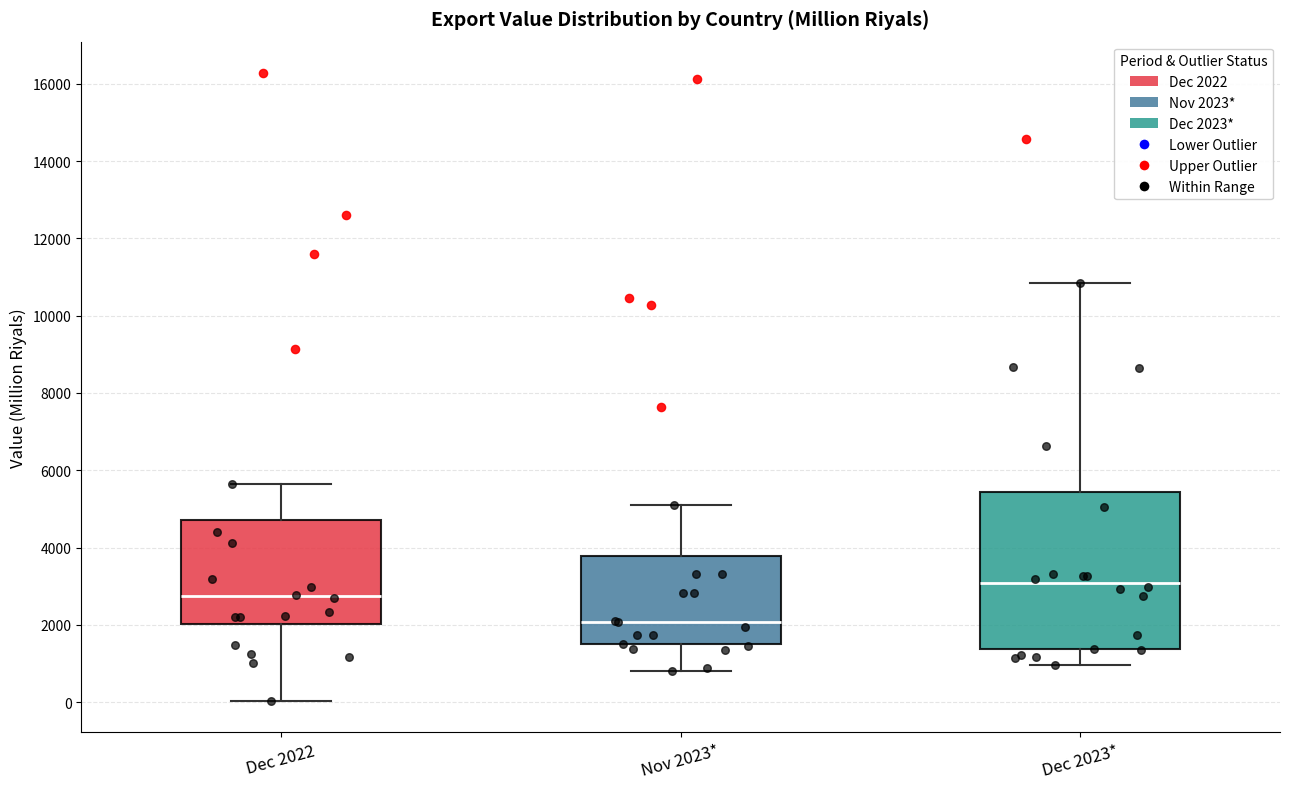

Reading left to right, transcribe this box plot: for each box, give where its median line is, the range the box spans, and where its two whiskers end, as read against the y-axis. The values are not printed on the chart, so give them approximately, as read against the axis.

Dec 2022: median 2800, box 2000 to 4800, whiskers 0 to 5600
Nov 2023*: median 2000, box 1400 to 3800, whiskers 800 to 5200
Dec 2023*: median 3000, box 1400 to 5400, whiskers 1000 to 10800